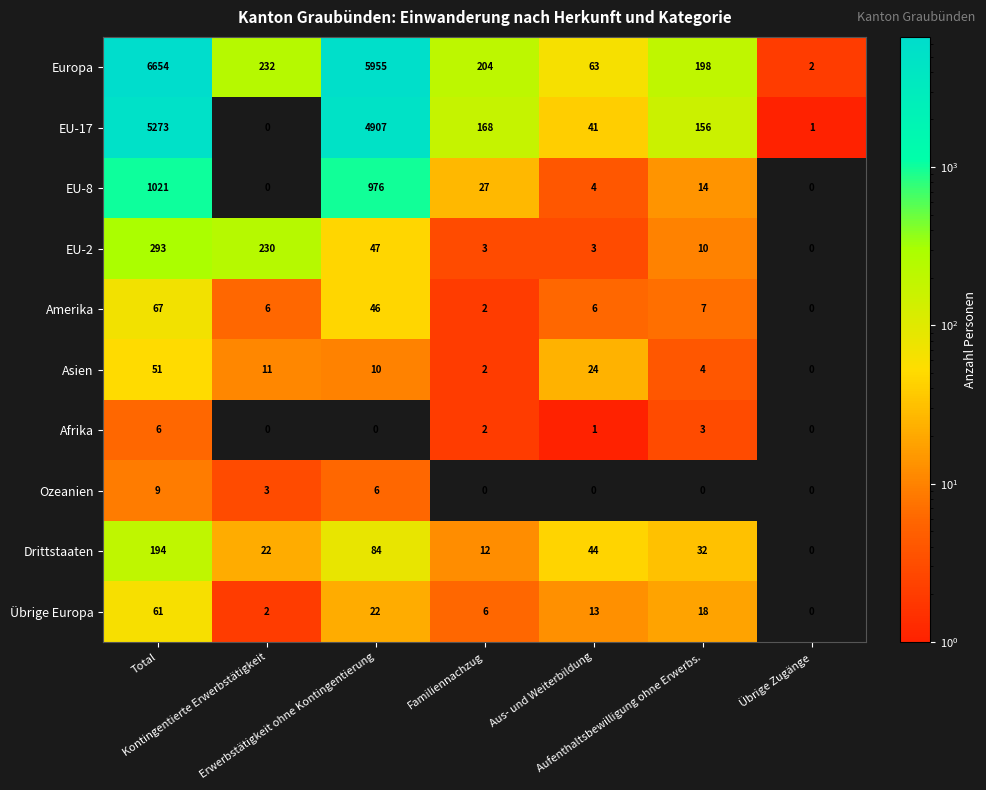

Which series has the largest total across all categories?

Europa